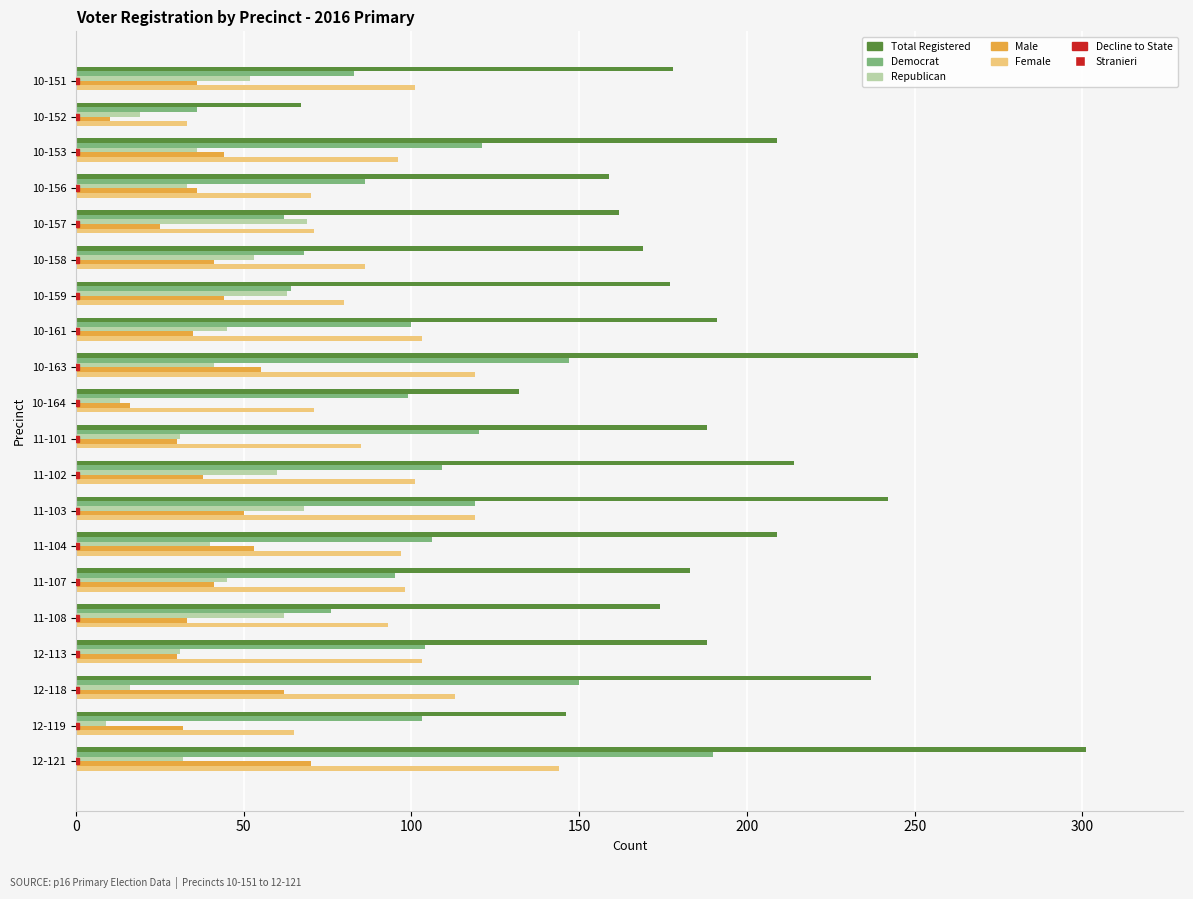

At which category is the sum across all series the highest?

12-121